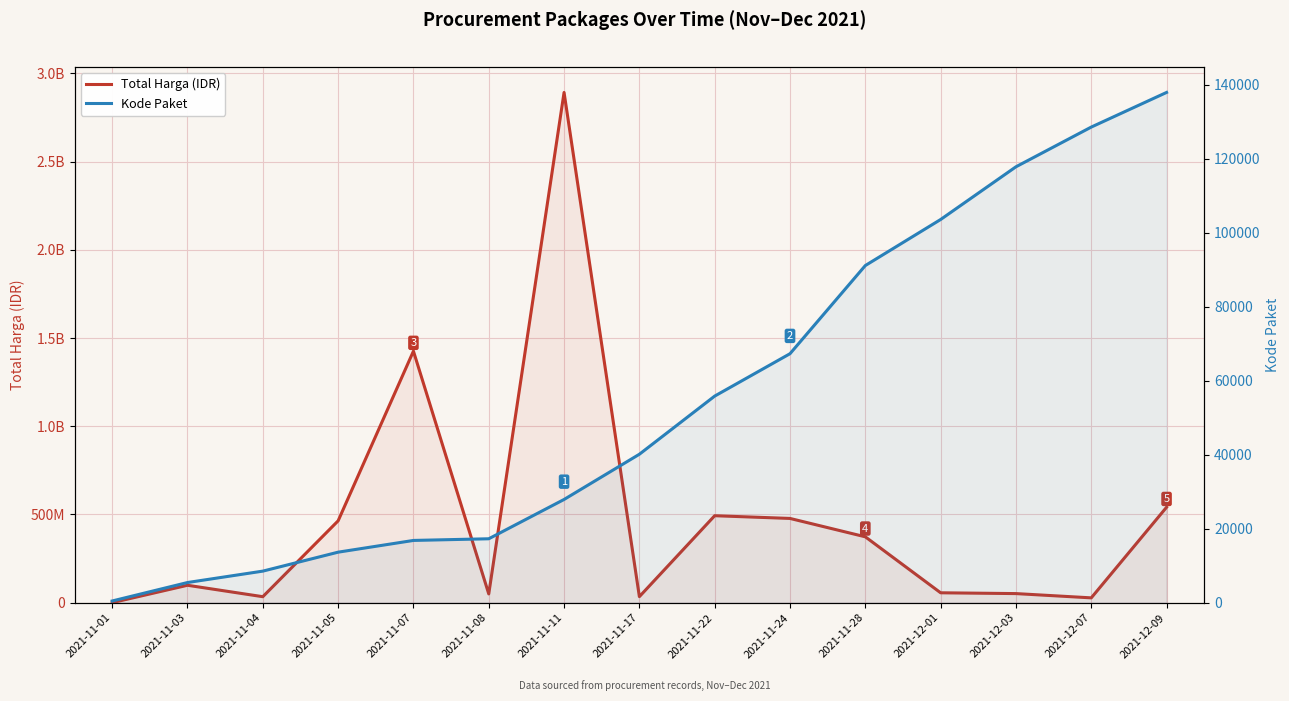

How many data points does each series have?

15